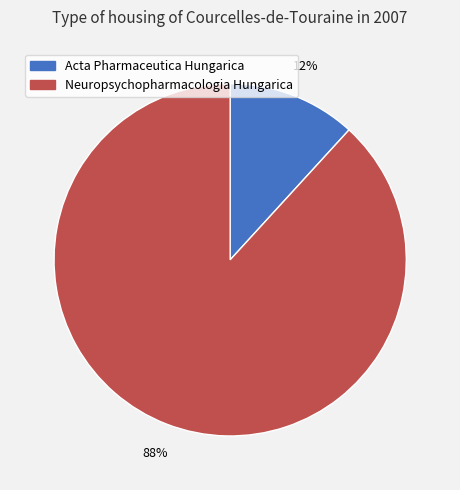

What is the ratio of the value at Acta Pharmaceutica Hungarica to the value at Neuropsychopharmacologia Hungarica?

0.1